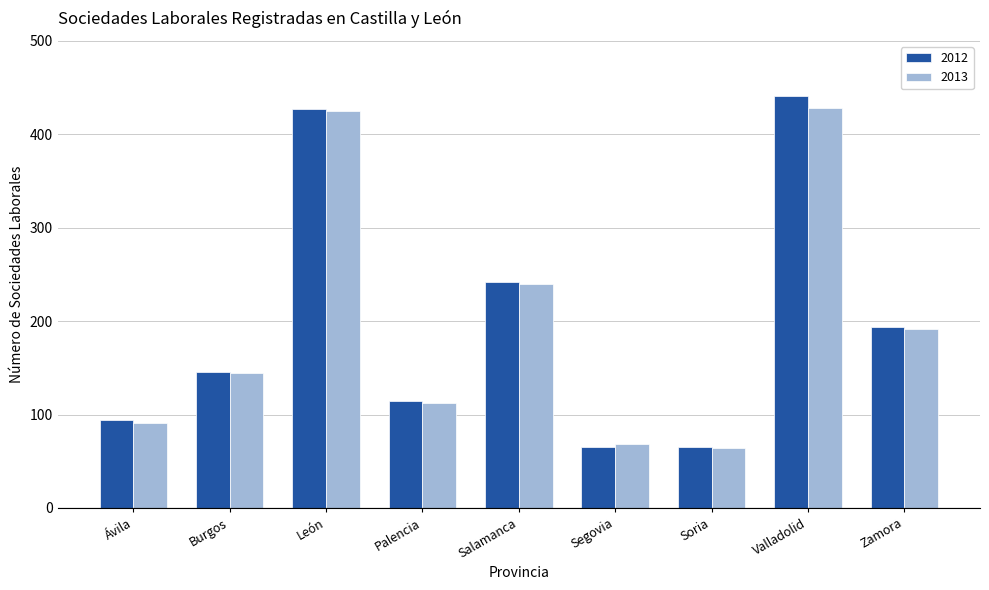

Which series changed the most between Salamanca and Zamora?

2013